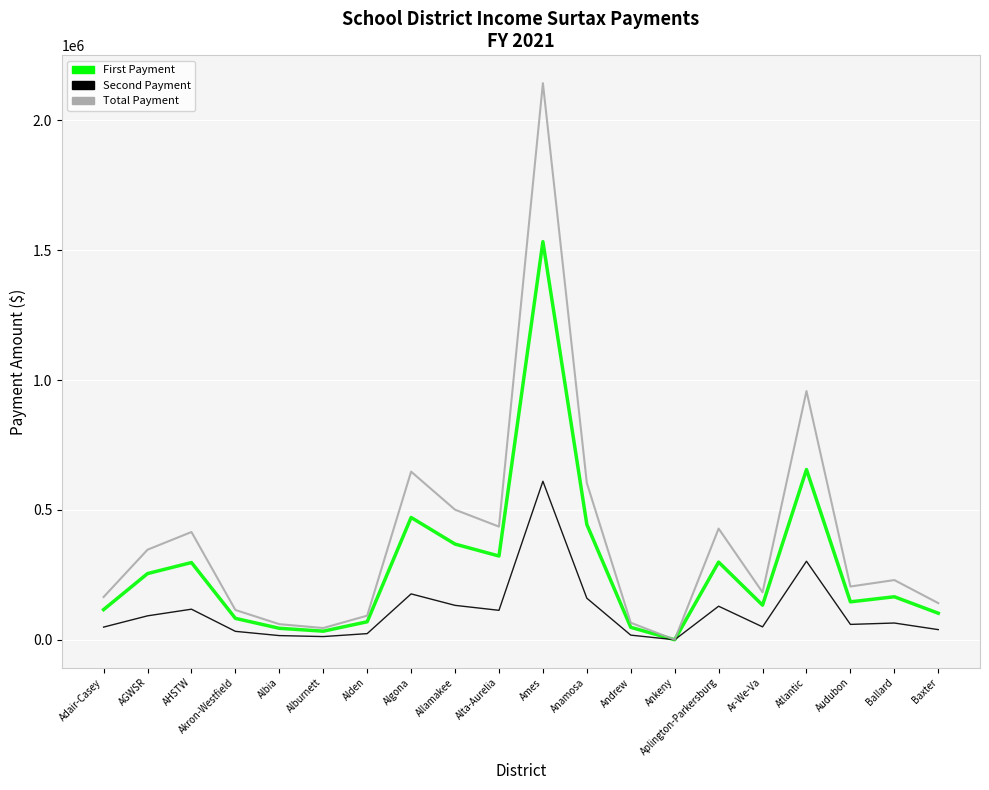

The Second Payment series shows 48642.2 at Adair-Casey. True or false?

True